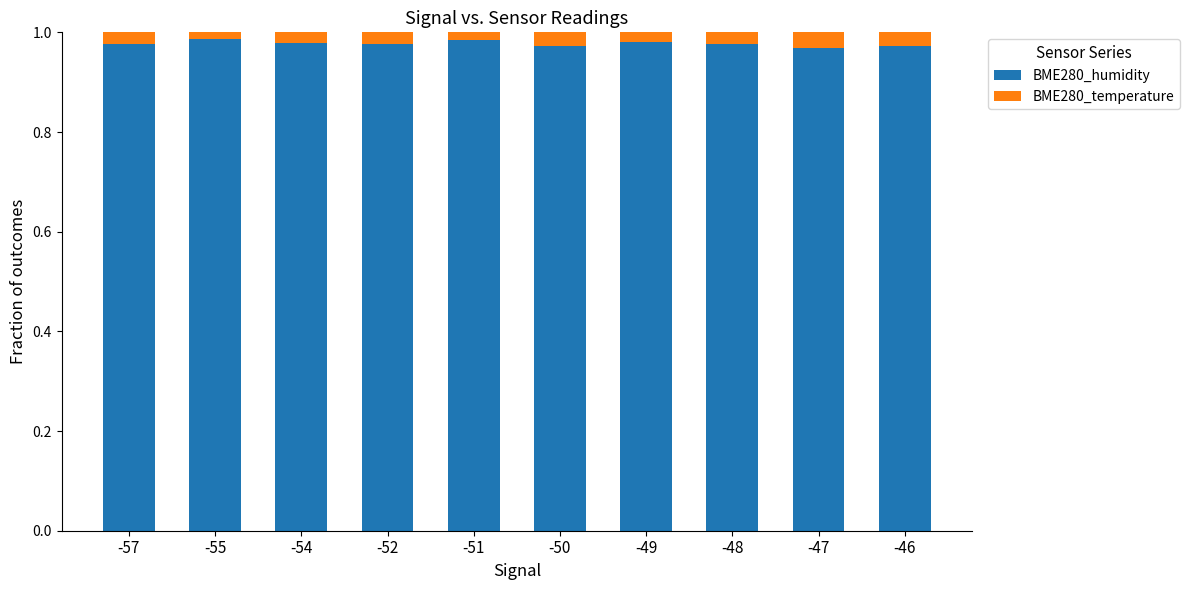

Does the chart contain any negative values?

No